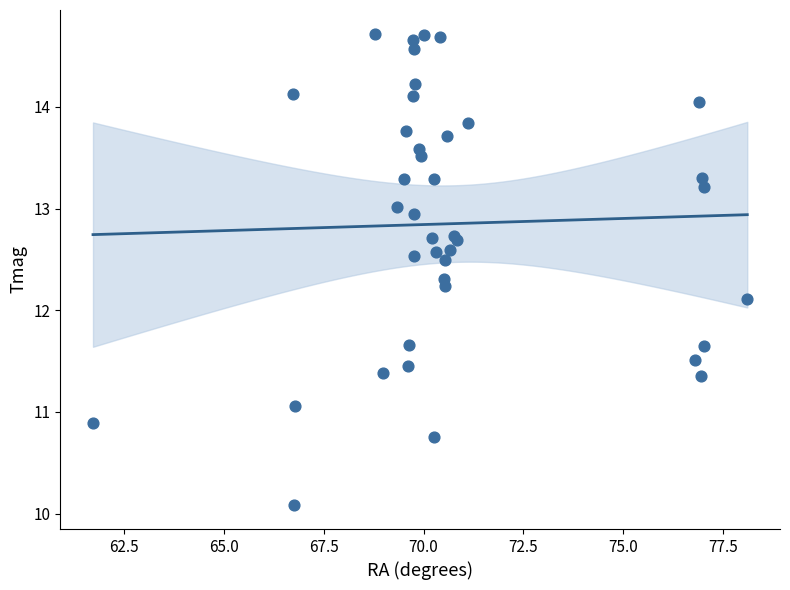

What Y value in the scatter plot is closest to 12?

12.1